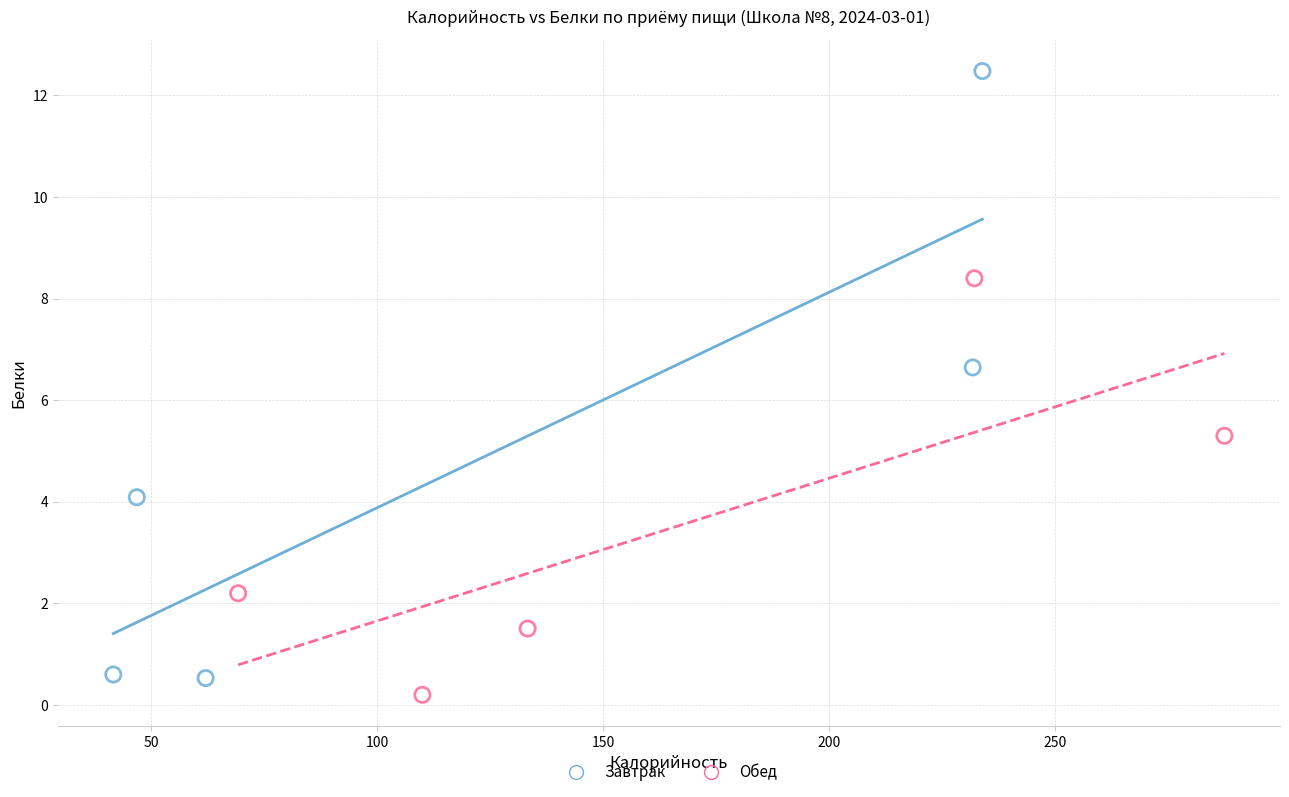

Which series contains the highest Y value?

Завтрак